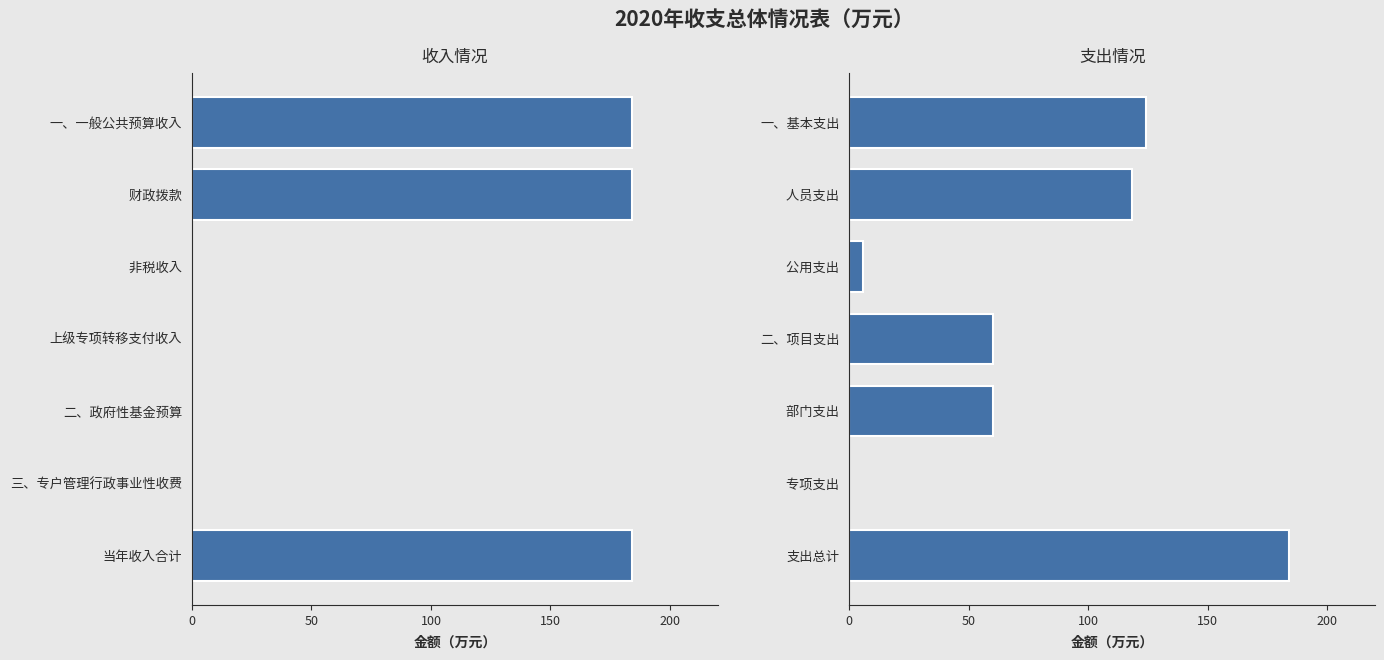

Between 5 and 6, which series saw the biggest shift?

收入金额